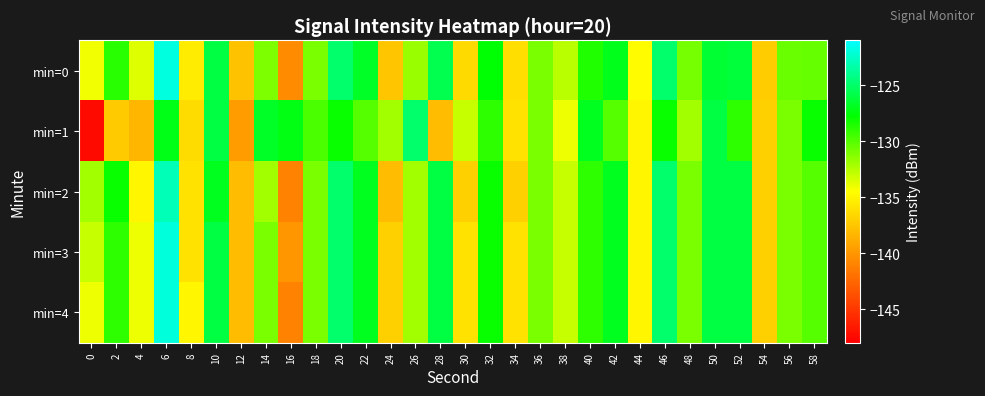

At 24, list the series in order from smallest to largest.

min=2, min=0, min=3, min=4, min=1